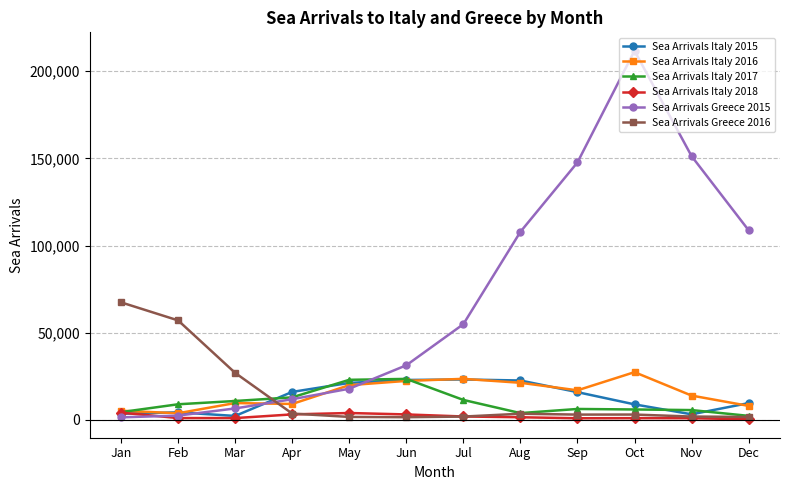

The value of Sea Arrivals Italy 2017 at Mar is 19036. True or false?

False